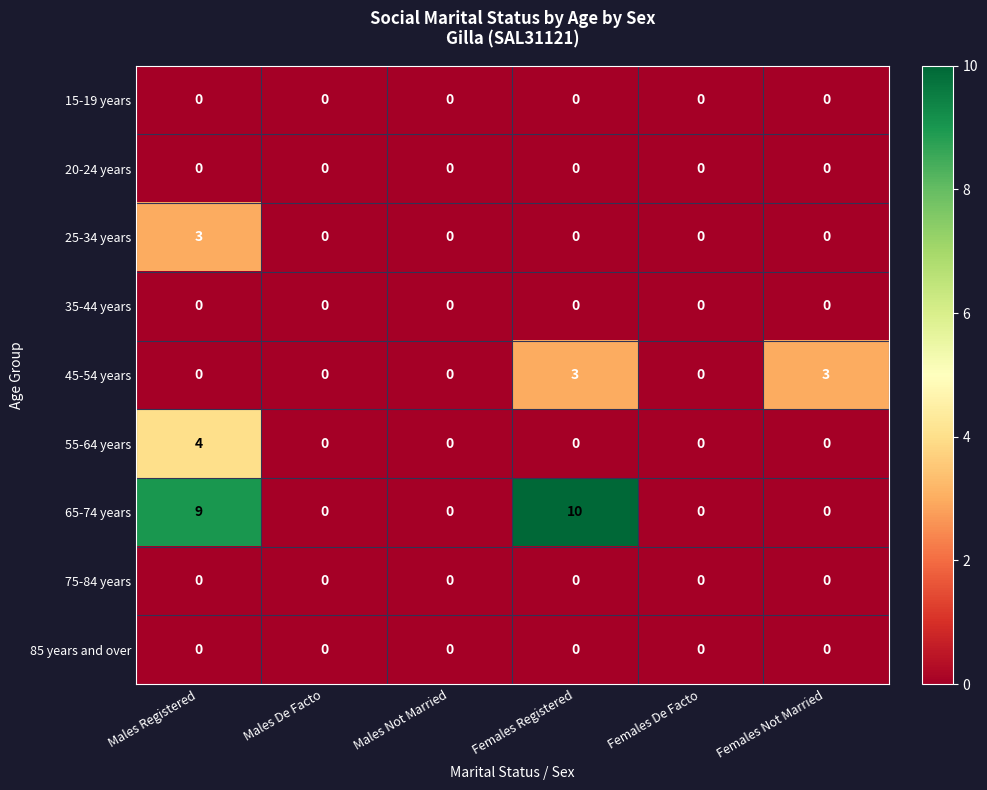

The value of 15-19 years at Females De Facto is 0. True or false?

True